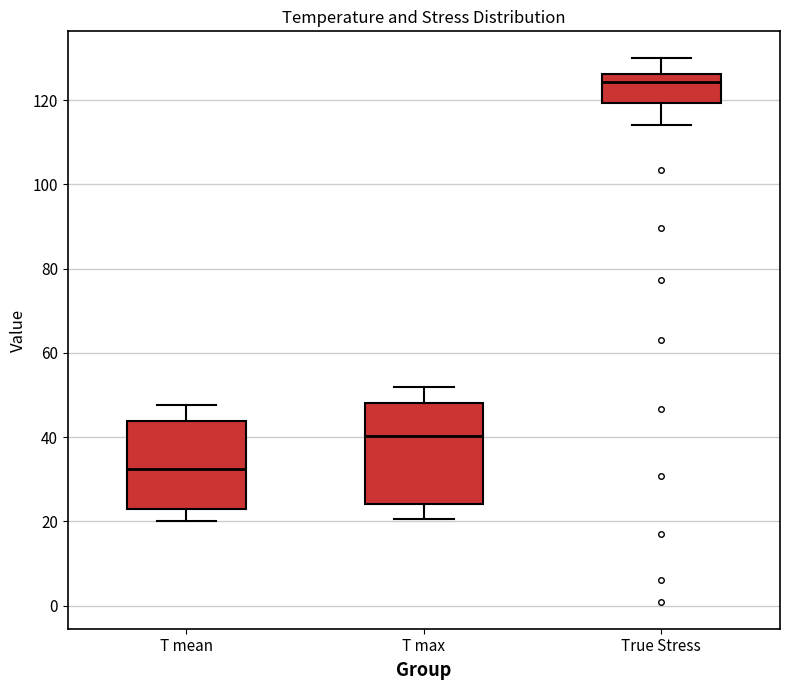

Reading left to right, transcribe this box plot: for each box, give where its median line is, the range the box spans, and where its two whiskers end, as read against the y-axis. The values are not printed on the chart, so give them approximately, as read against the axis.

T mean: median 32, box 22 to 44, whiskers 20 to 48
T max: median 40, box 24 to 48, whiskers 20 to 52
True Stress: median 124, box 120 to 126, whiskers 114 to 130